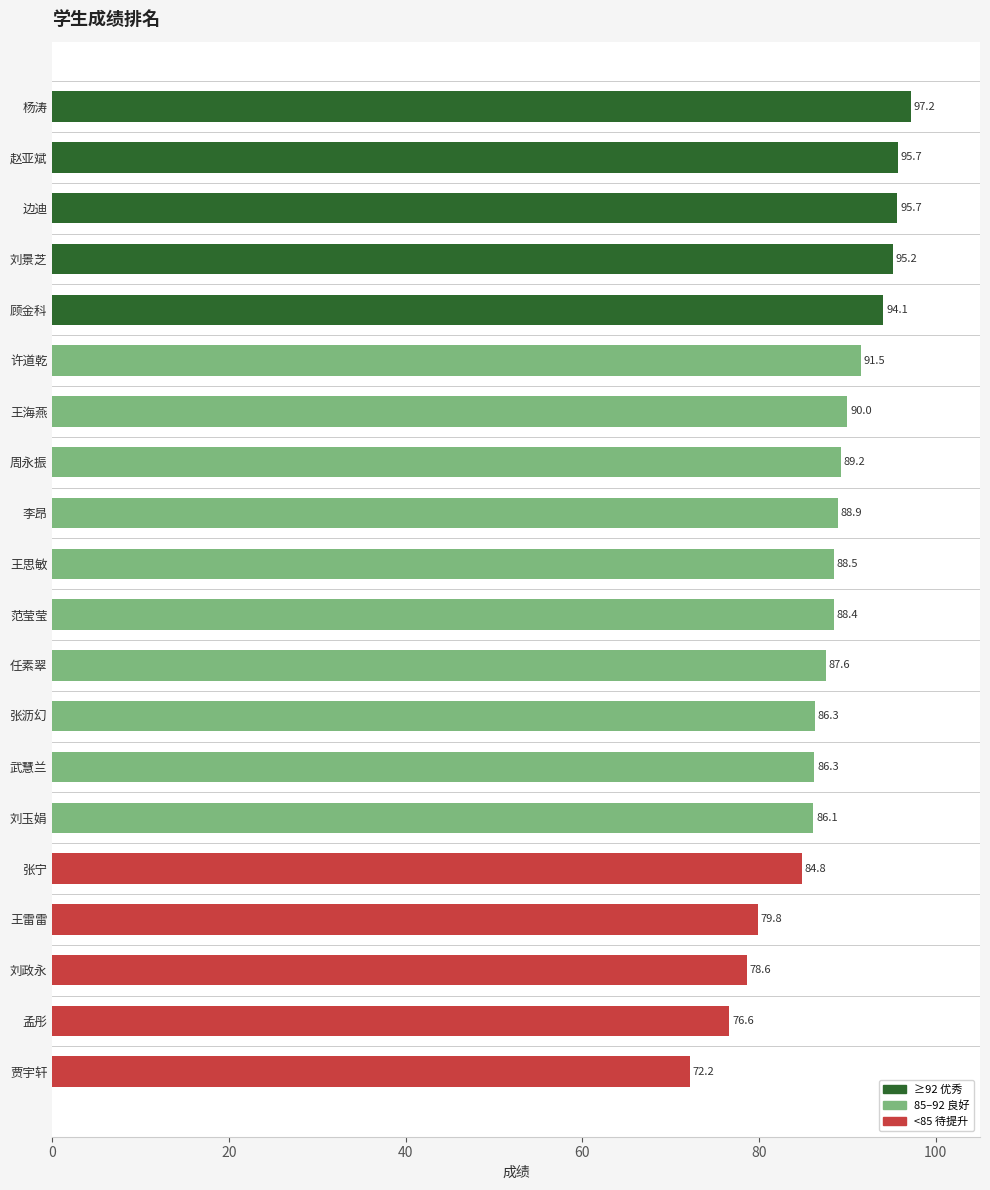

What is the value of the 19th bar from the top?

76.6